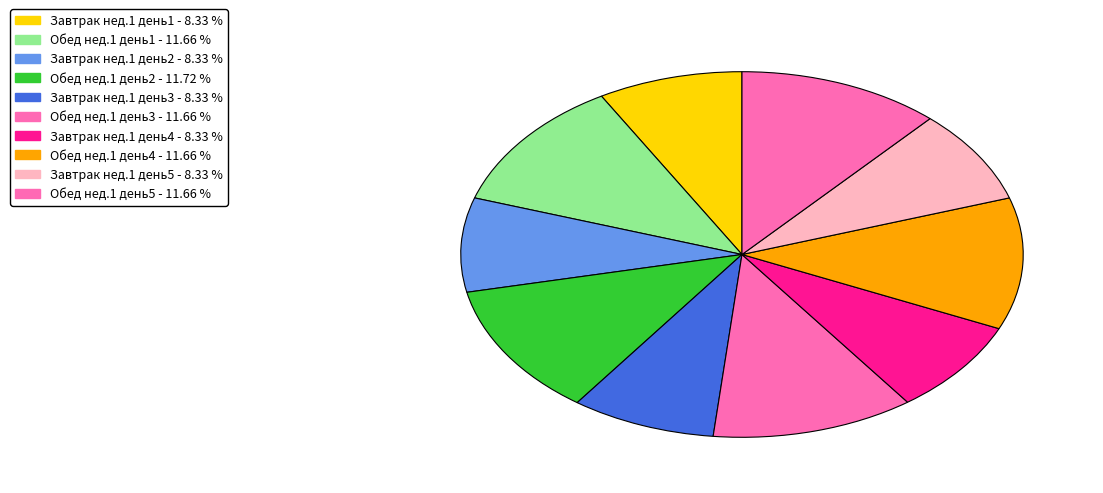

How many slices are in this pie chart?

10